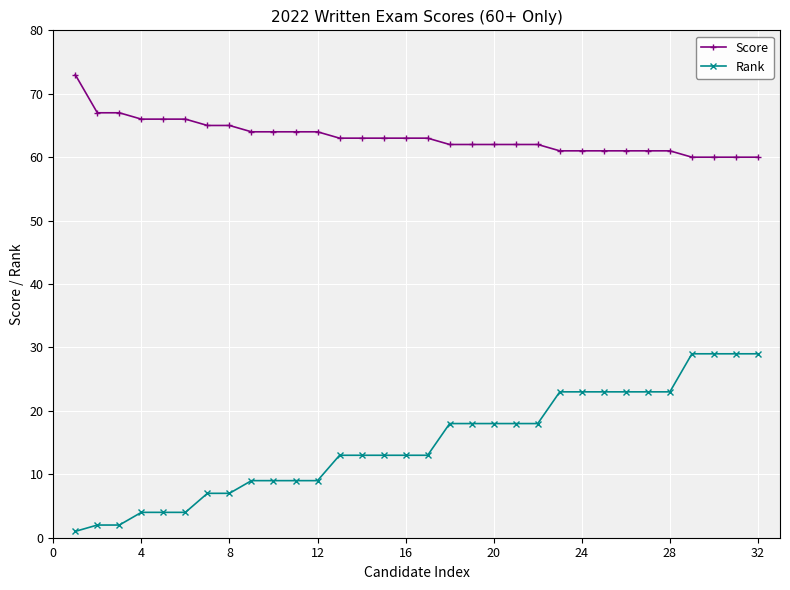

Which series has the widest spread of values?

Rank